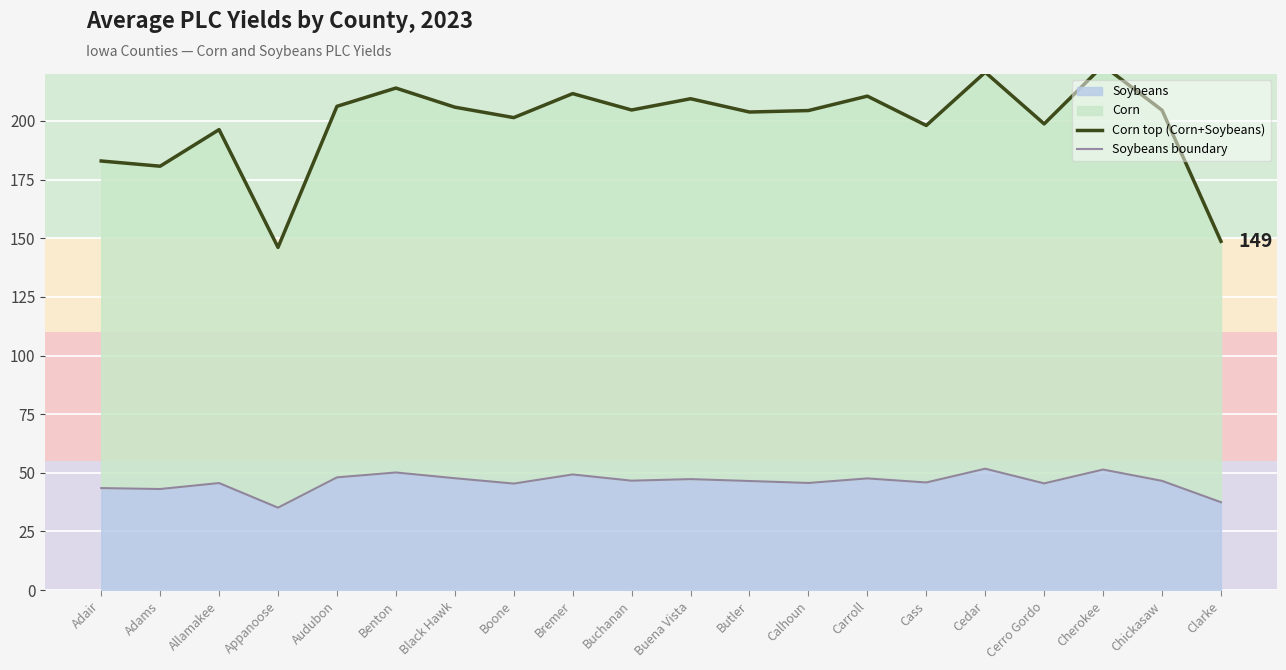

Which series changed the most between Carroll and Clarke?

Corn top (Corn+Soybeans)